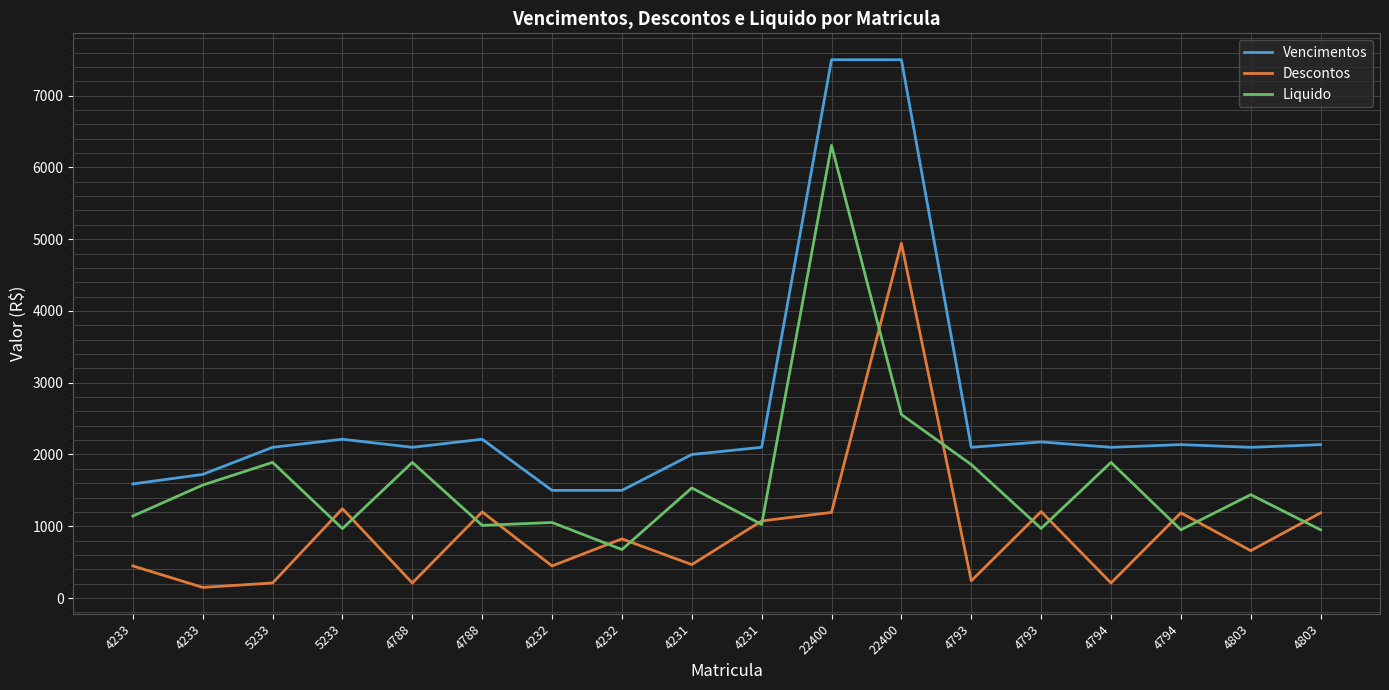

Count the number of data series in this chart.

3